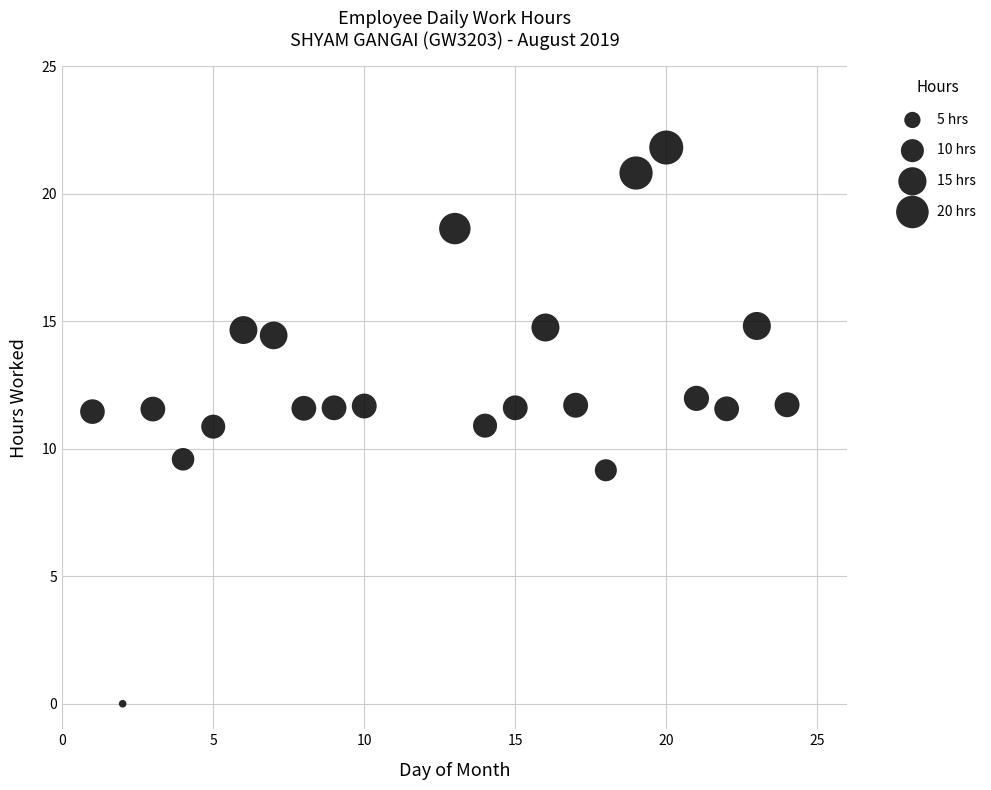

What Y value in the scatter plot is closest to 10?

9.6